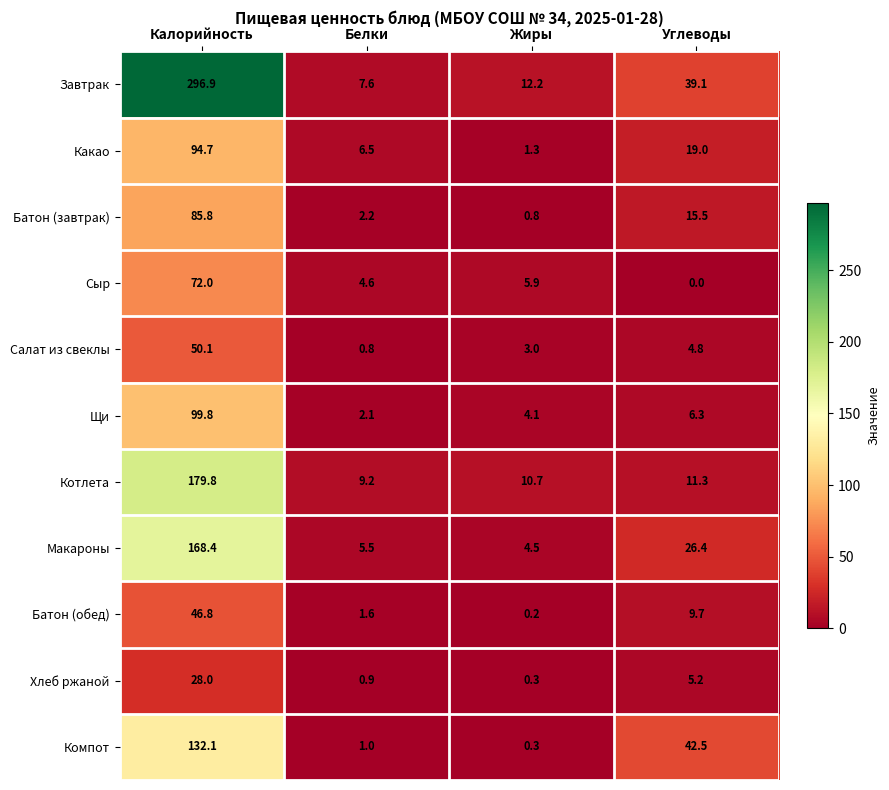

Where does the Батон (завтрак) series first go above 15?

Калорийность